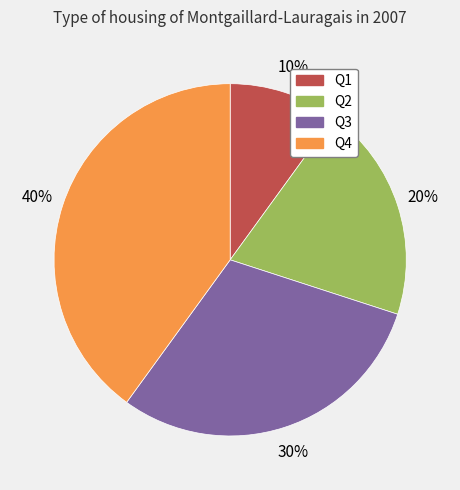

Which has a higher value, Q2 or Q4?

Q4